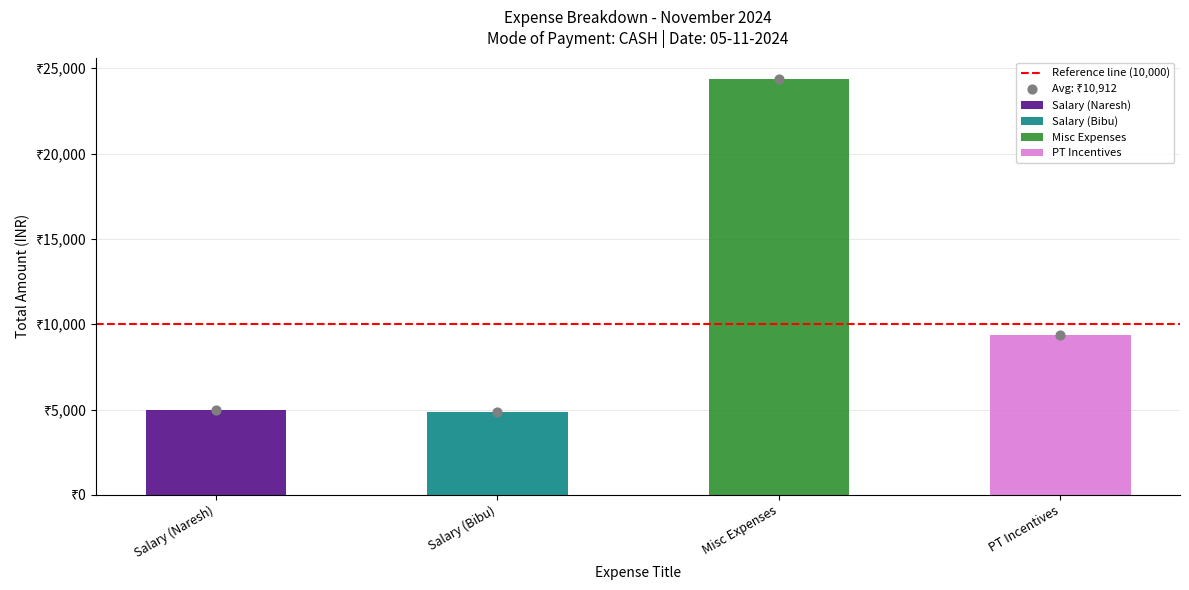

Which has a higher value, Salary (Naresh) or PT Incentives?

PT Incentives